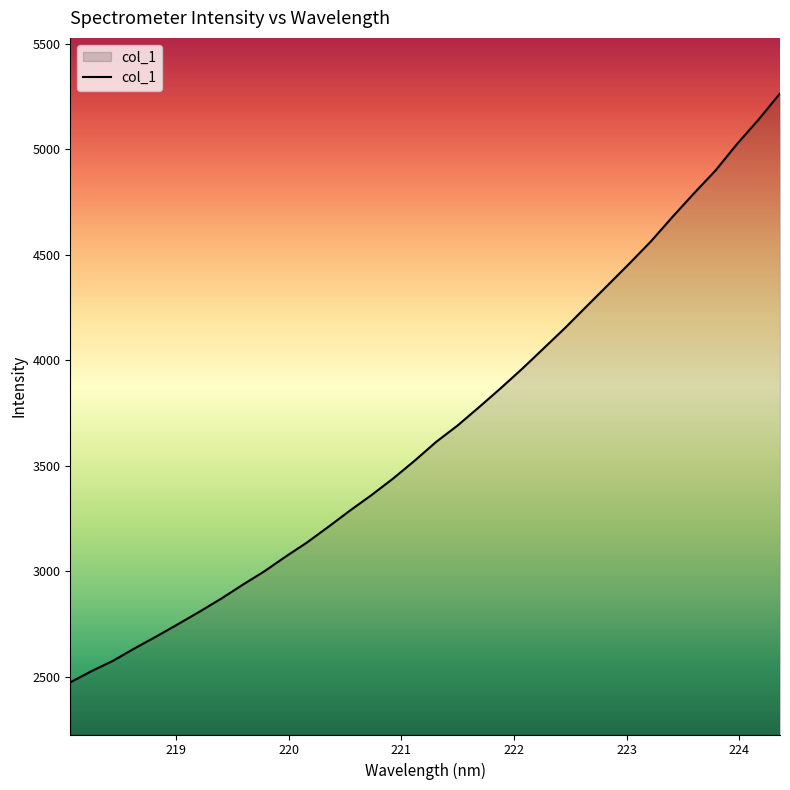

What is the minimum value shown in the chart?

2472.8